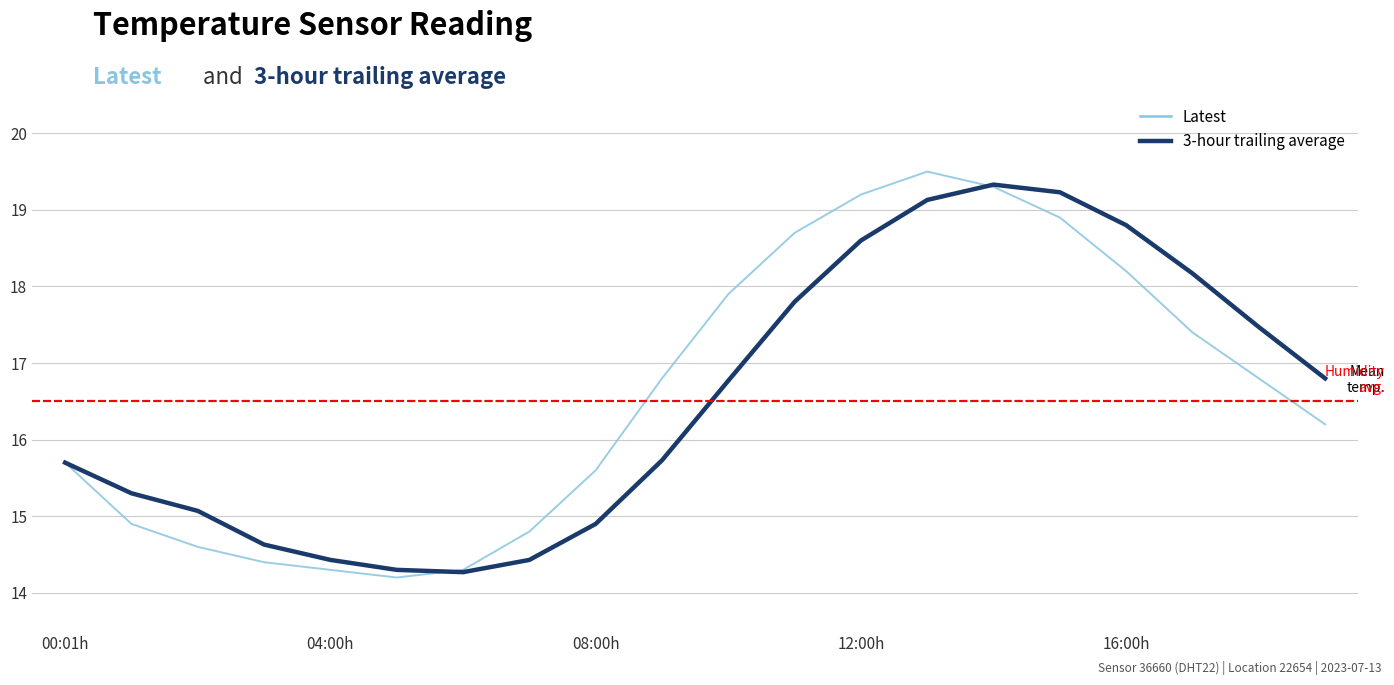

What is the lowest value of the Latest series?

14.2